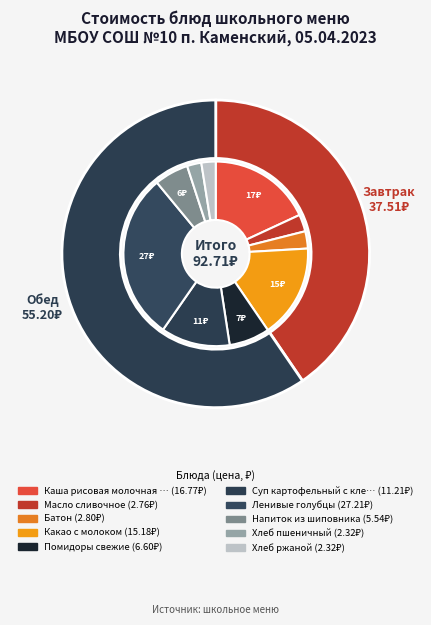

Between Хлеб пшеничный and Напиток из шиповника, which is larger?

Напиток из шиповника